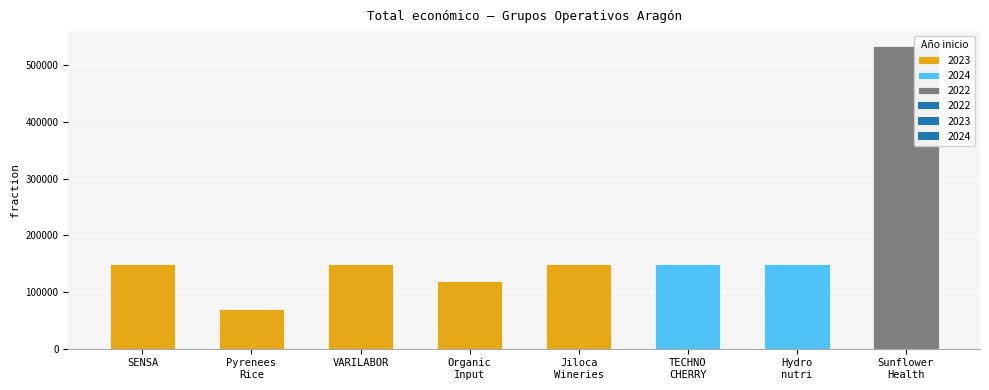

Rank the categories by value from lowest to highest.

Pyrenees Rice GO, Organic Input GO, TECHNOCHERRY GO, SENSA GO, VARILABOR GO, Jiloca Wineries GO, Hydronutri GO, Sunflower Health GO